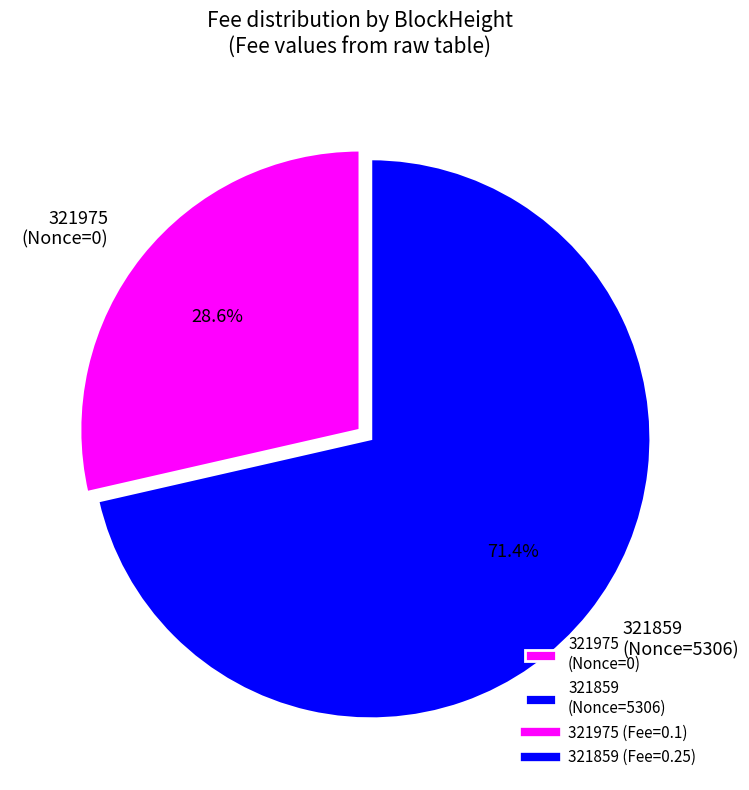

Rank the categories by value from lowest to highest.

321975, 321859